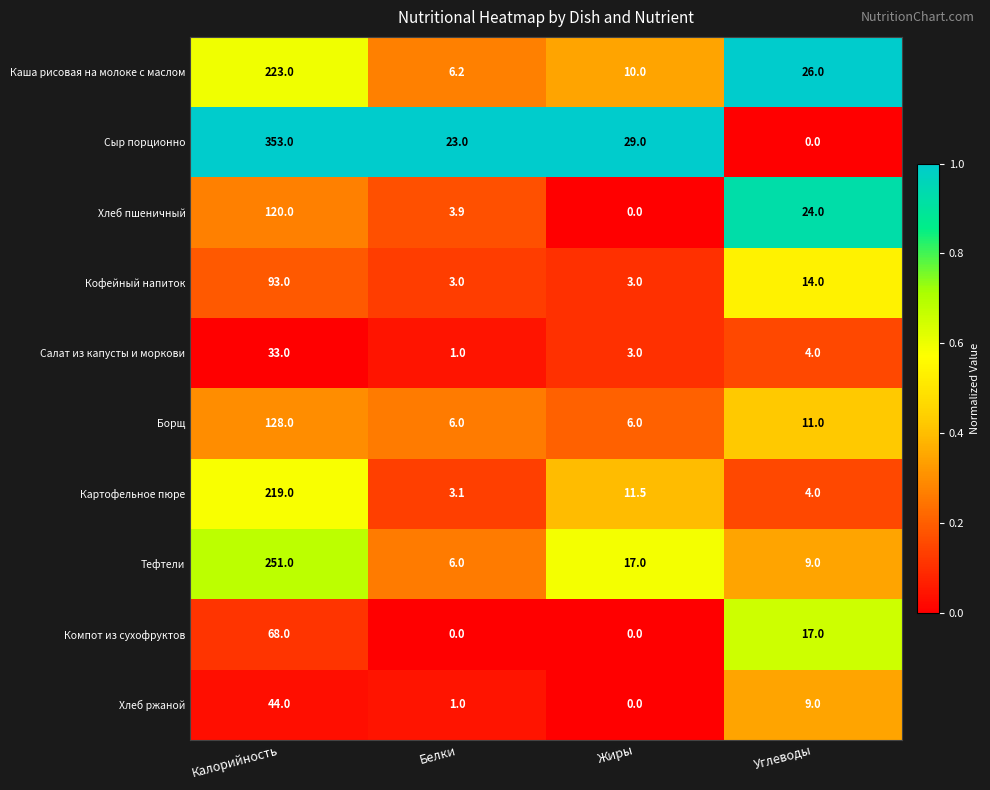

True or false: Компот из сухофруктов has a value of 17.0 at Углеводы.

True